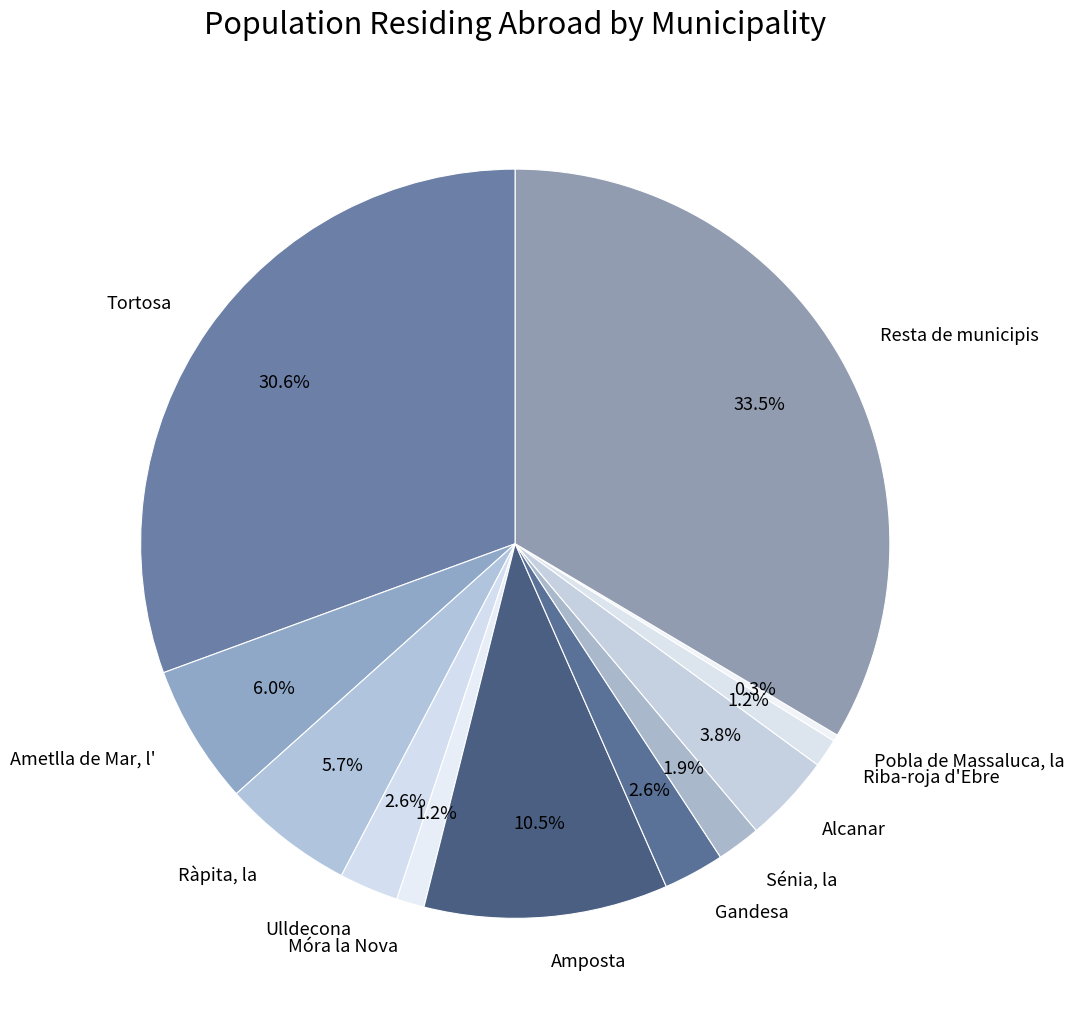

Which has a higher value, Resta de municipis or Tortosa?

Resta de municipis